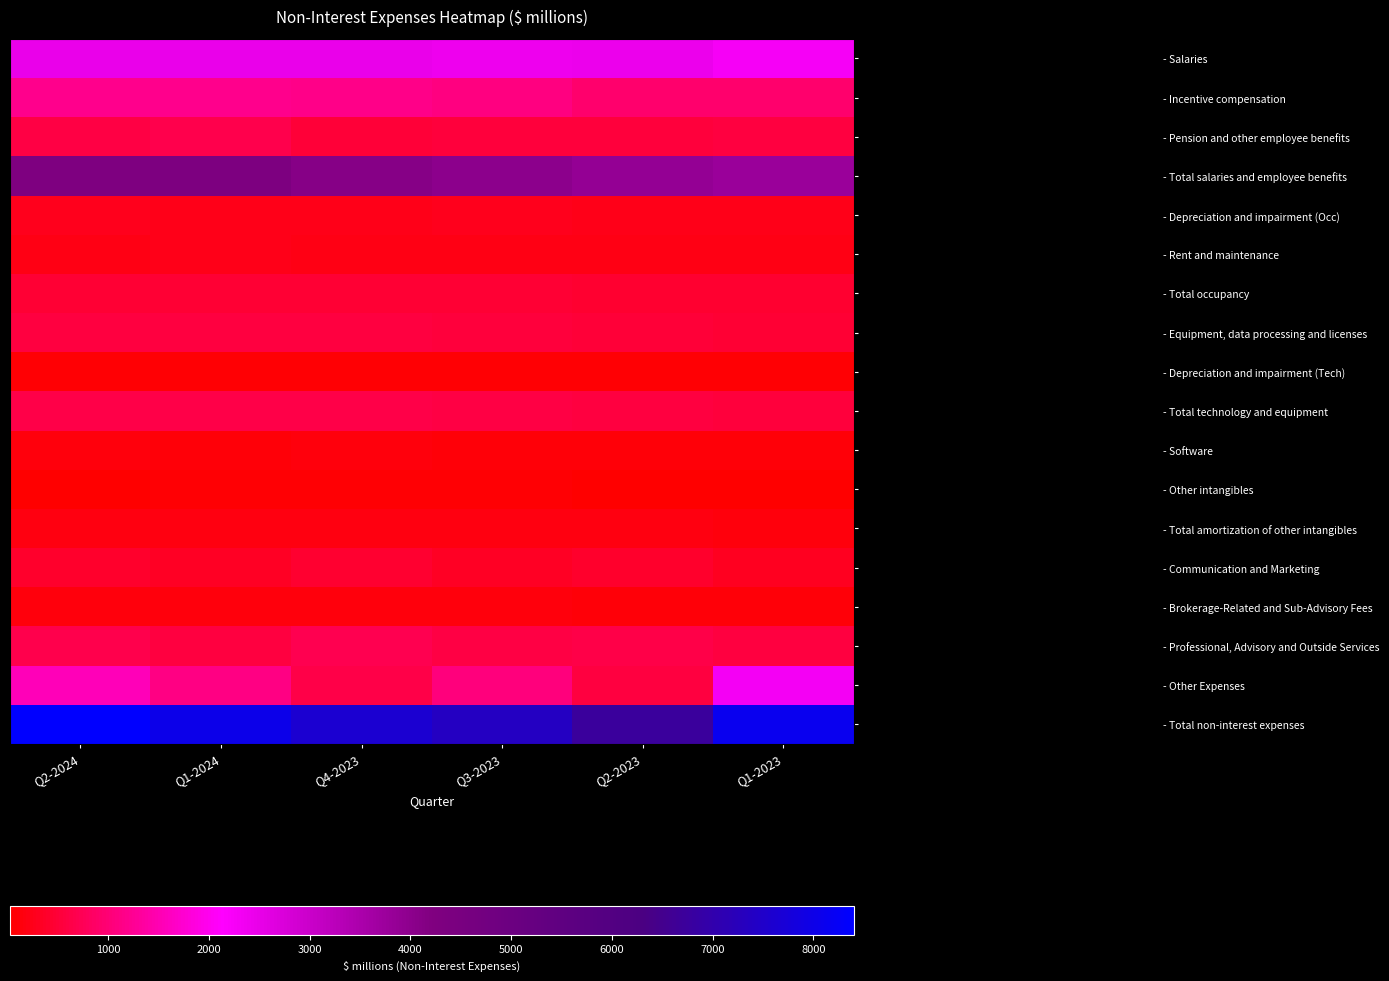

Reading right to left, transcribe all the data shown in this chart.

- Salaries: Q1-2023=2276	Q2-2023=2424	Q3-2023=2411	Q4-2023=2448	Q1-2024=2475	Q2-2024=2463
- Incentive compensation: Q1-2023=909	Q2-2023=933	Q3-2023=1076	Q4-2023=1147	Q1-2024=1172	Q2-2024=1184
- Pension and other employee benefits: Q1-2023=573	Q2-2023=526	Q3-2023=518	Q4-2023=512	Q1-2024=667	Q2-2024=603
- Total salaries and employee benefits: Q1-2023=3758	Q2-2023=3883	Q3-2023=4005	Q4-2023=4107	Q1-2024=4314	Q2-2024=4250
- Depreciation and impairment (Occ): Q1-2023=229	Q2-2023=247	Q3-2023=258	Q4-2023=253	Q1-2024=247	Q2-2024=258
- Rent and maintenance: Q1-2023=204	Q2-2023=199	Q3-2023=202	Q4-2023=207	Q1-2024=221	Q2-2024=216
- Total occupancy: Q1-2023=433	Q2-2023=446	Q3-2023=460	Q4-2023=460	Q1-2024=468	Q2-2024=474
- Equipment, data processing and licenses: Q1-2023=462	Q2-2023=499	Q3-2023=542	Q4-2023=553	Q1-2024=571	Q2-2024=550
- Depreciation and impairment (Tech): Q1-2023=60	Q2-2023=62	Q3-2023=63	Q4-2023=67	Q1-2024=67	Q2-2024=66
- Total technology and equipment: Q1-2023=522	Q2-2023=561	Q3-2023=605	Q4-2023=620	Q1-2024=638	Q2-2024=616
- Software: Q1-2023=118	Q2-2023=121	Q3-2023=117	Q4-2023=123	Q1-2024=122	Q2-2024=126
- Other intangibles: Q1-2023=24	Q2-2023=49	Q3-2023=58	Q4-2023=62	Q1-2024=63	Q2-2024=42
- Total amortization of other intangibles: Q1-2023=142	Q2-2023=170	Q3-2023=175	Q4-2023=185	Q1-2024=185	Q2-2024=168
- Communication and Marketing: Q1-2023=313	Q2-2023=386	Q3-2023=335	Q4-2023=418	Q1-2024=325	Q2-2024=394
- Brokerage-Related and Sub-Advisory Fees: Q1-2023=92	Q2-2023=111	Q3-2023=125	Q4-2023=128	Q1-2024=130	Q2-2024=125
- Professional, Advisory and Outside Services: Q1-2023=568	Q2-2023=630	Q3-2023=589	Q4-2023=706	Q1-2024=565	Q2-2024=655
- Other Expenses: Q1-2023=2284	Q2-2023=569	Q3-2023=1065	Q4-2023=641	Q1-2024=1114	Q2-2024=1554
- Total non-interest expenses: Q1-2023=8112	Q2-2023=6756	Q3-2023=7359	Q4-2023=7628	Q1-2024=8030	Q2-2024=8401